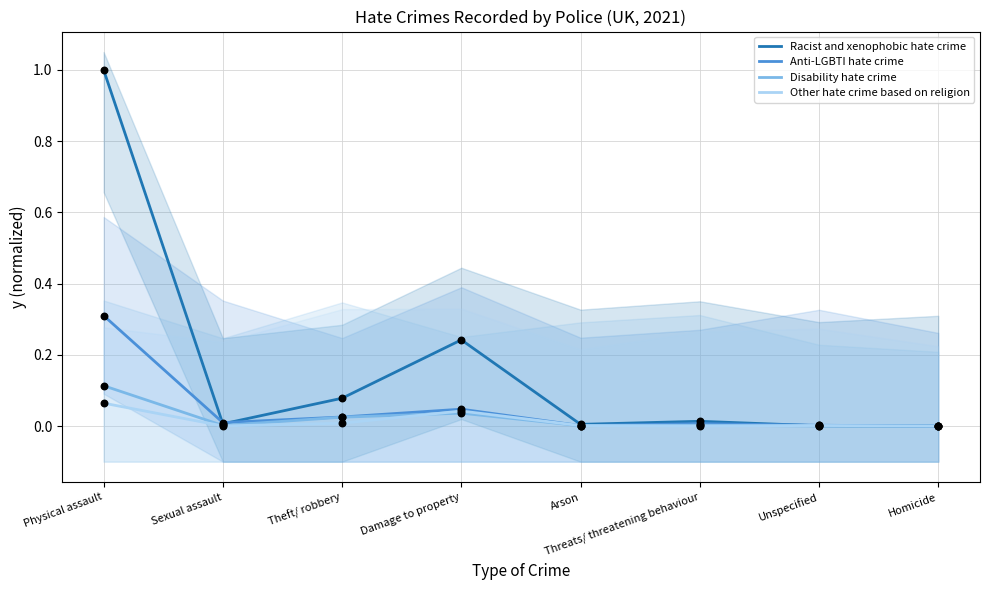

Which series contains the lowest Y value?

Disability hate crime